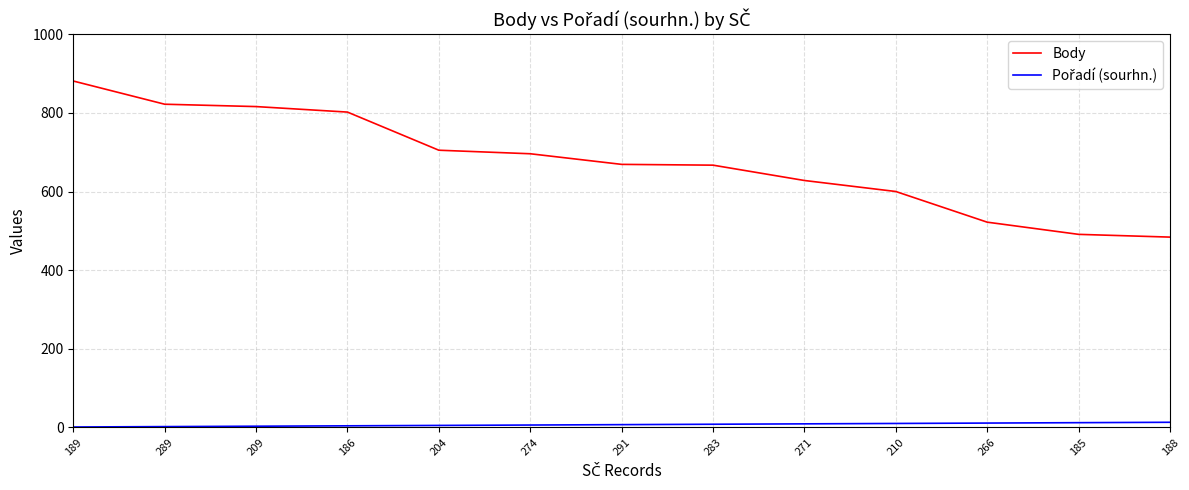

What is the minimum value shown in the chart?

1